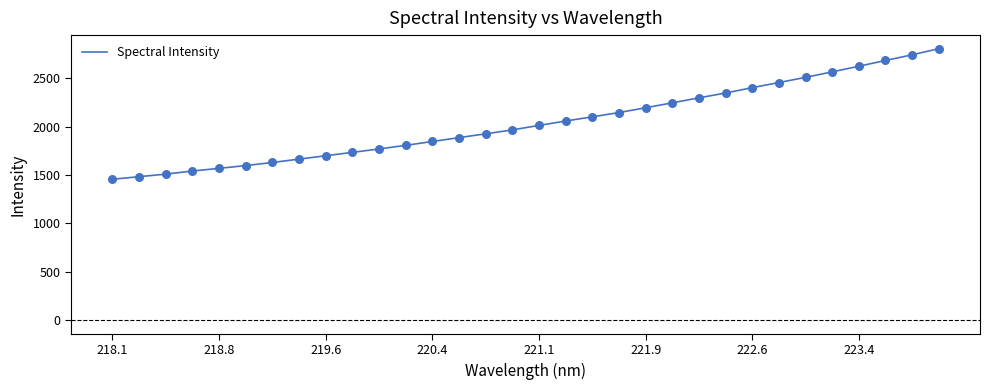

What is the maximum value shown in the chart?

2806.2